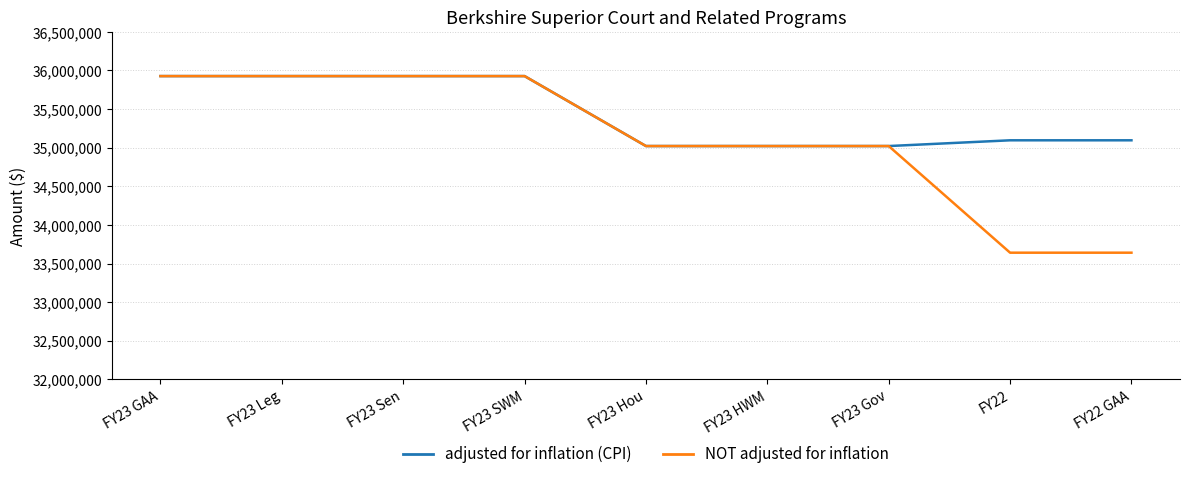

What is the maximum value shown in the chart?

35926900